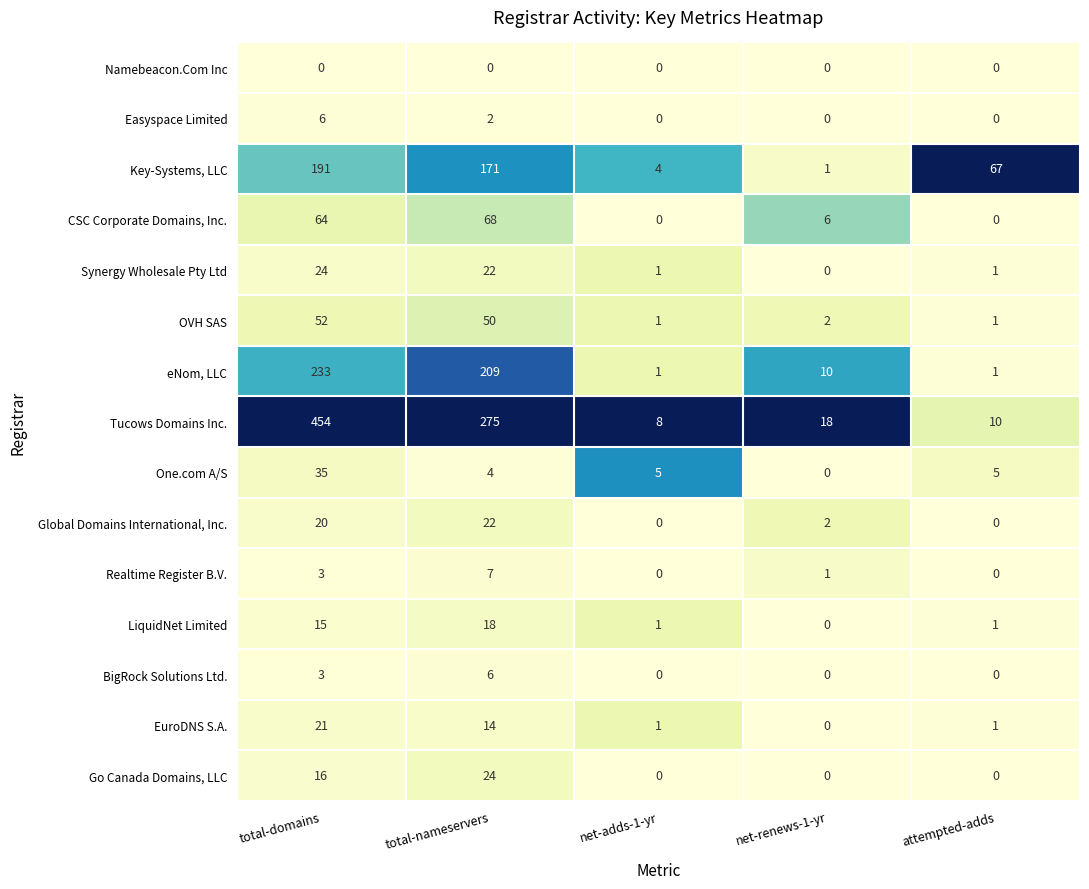

Count the number of categories in the chart.

5